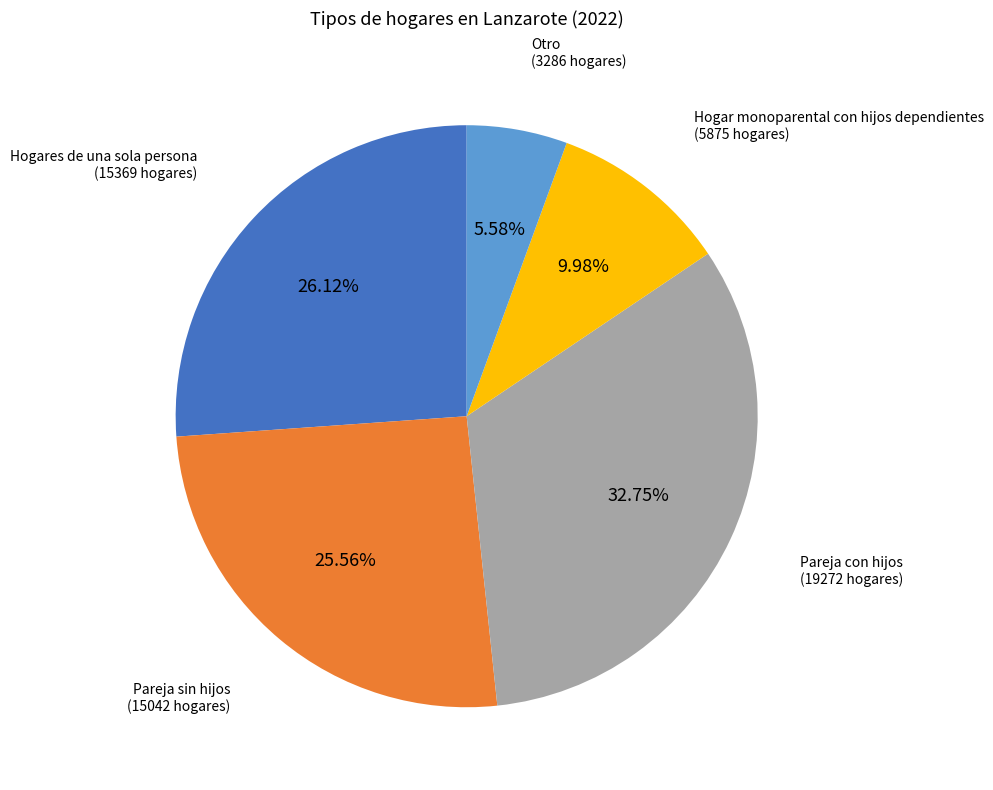

To the nearest percent, what is the difference between the largest and smallest slice percentages?

27%